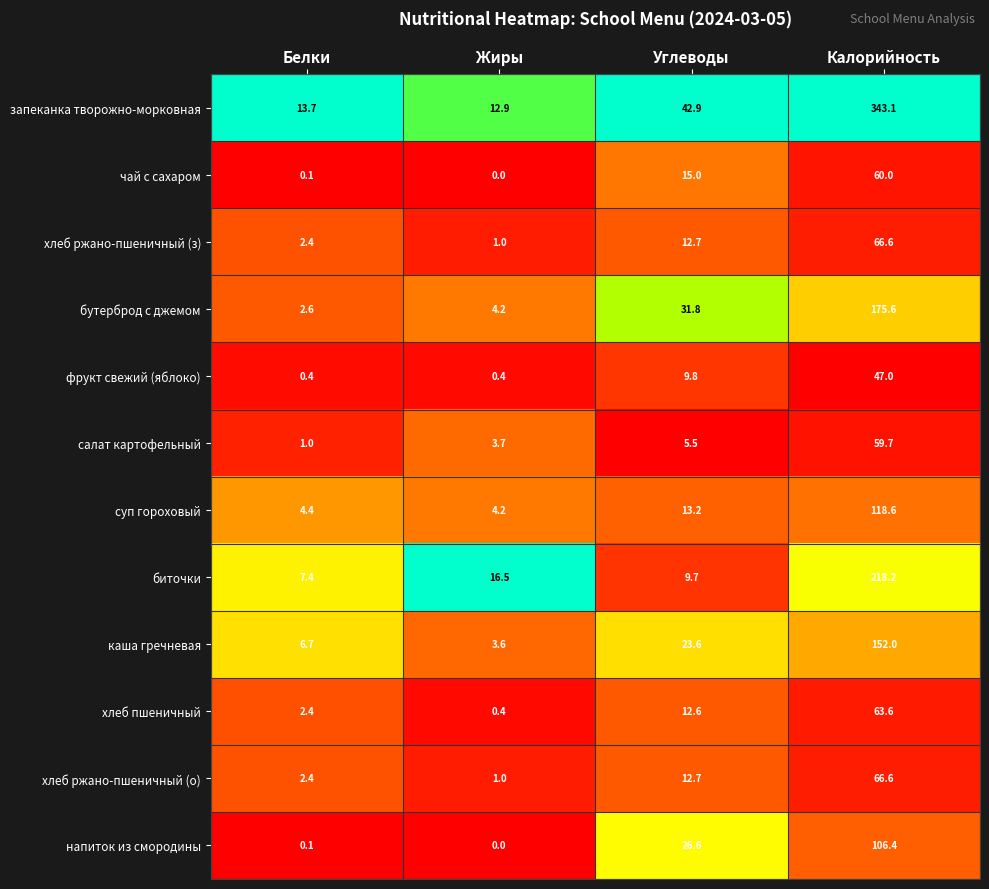

What is the difference between the maximum and second lowest values in the напиток из смородины series?

106.3